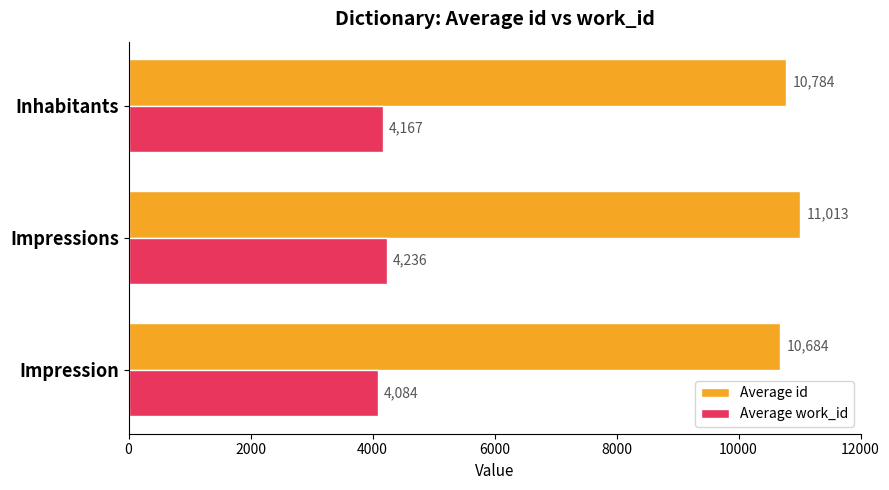

Which series changed the most between Impression and Inhabitants?

Average id